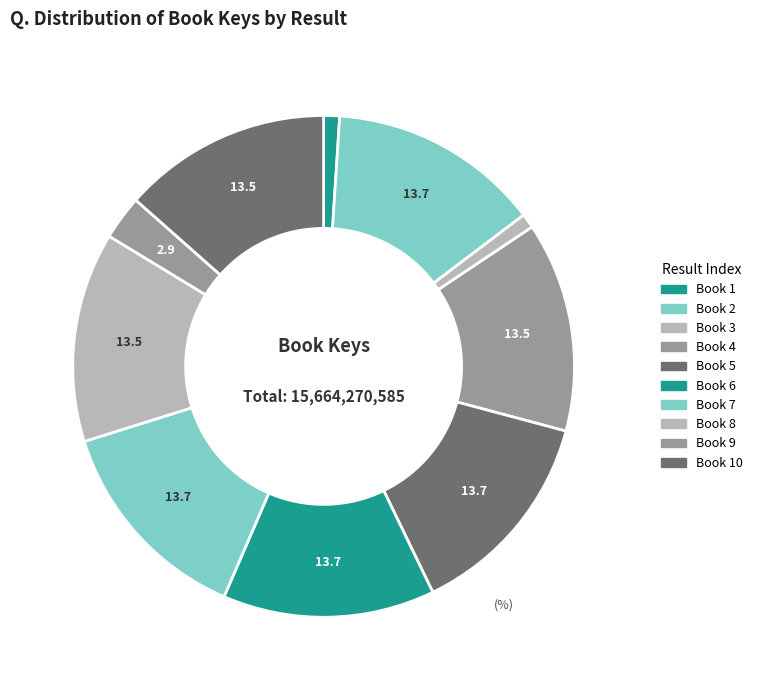

Count the number of slices in the pie.

10